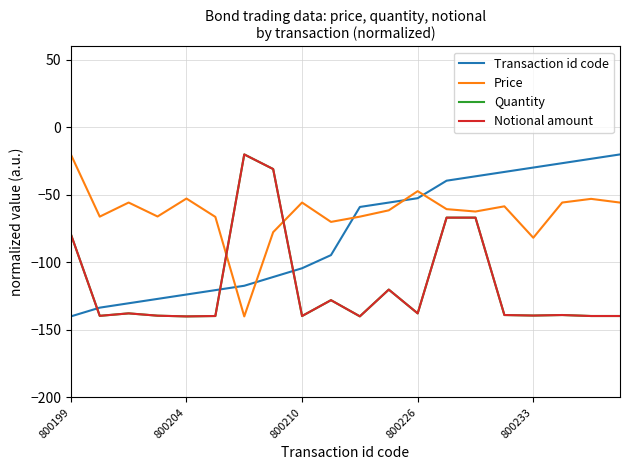

Does the chart display data point markers on the line(s)?

No